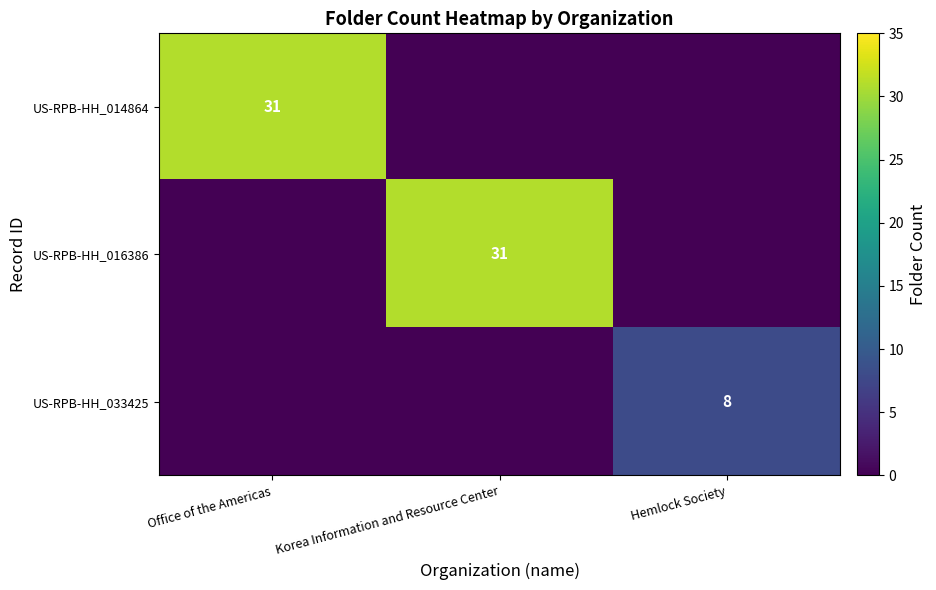

Is it true that US-RPB-HH_016386 equals 31 at Korea Information and Resource Center?

True